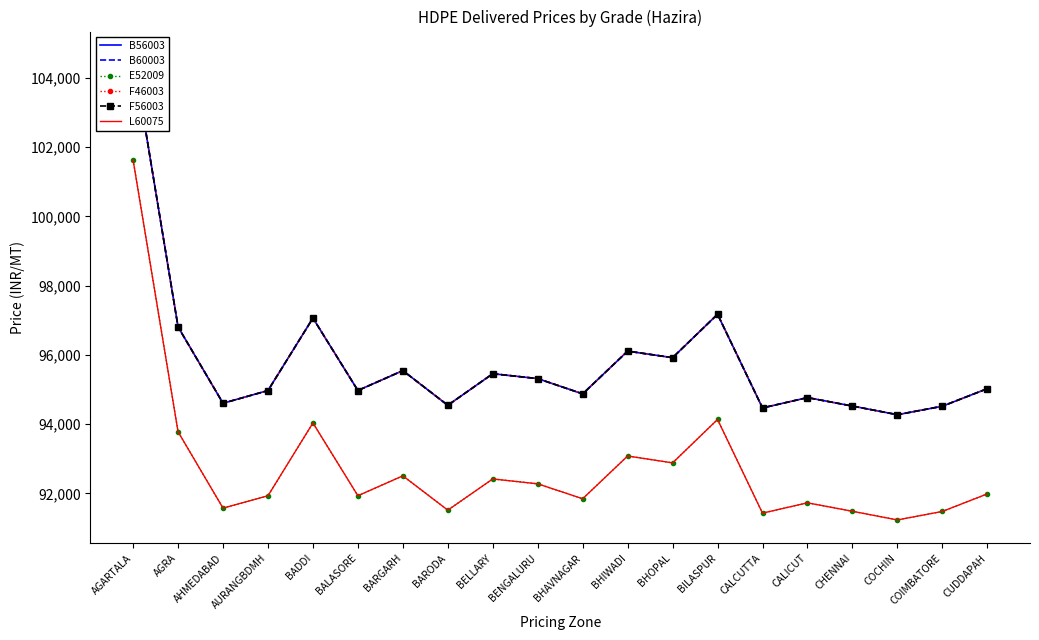

The B56003 series shows 172371 at BILASPUR. True or false?

False